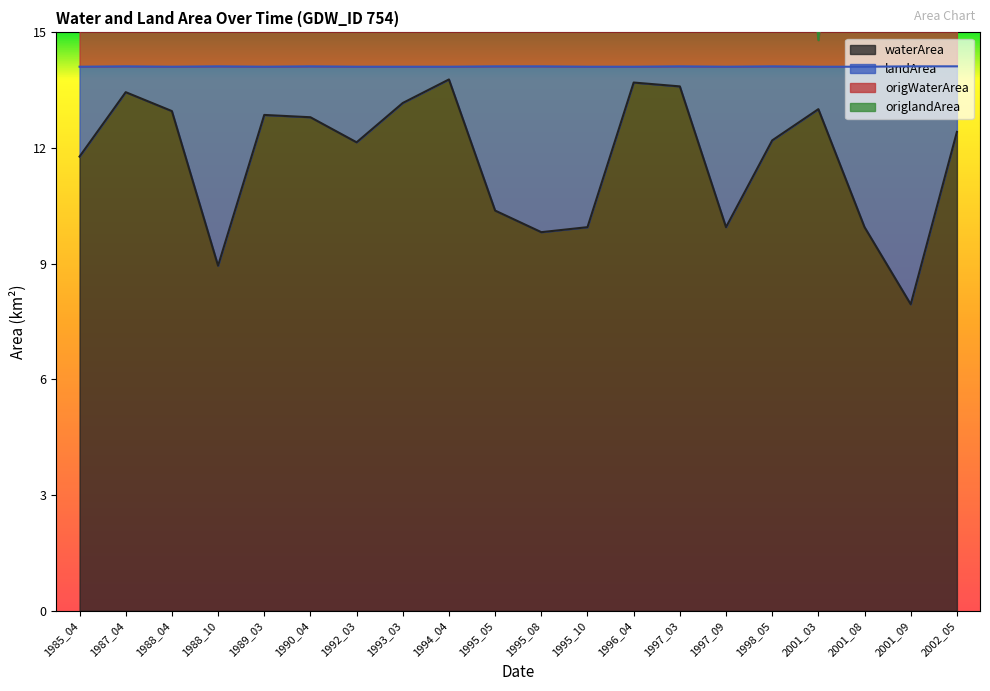

Reading left to right, what are all the values shown in this chart?

waterArea: 11.8	13.4	13.0	8.9	12.9	12.8	12.2	13.2	13.8	10.4	9.8	9.9	13.7	13.6	9.9	12.2	13.0	9.9	8.0	12.4
origWaterArea: 17.6	27.3	26.2	21.7	25.0	26.4	18.7	15.8	27.6	18.7	23.9	23.2	27.5	22.3	21.4	25.9	14.8	24.0	21.5	25.8